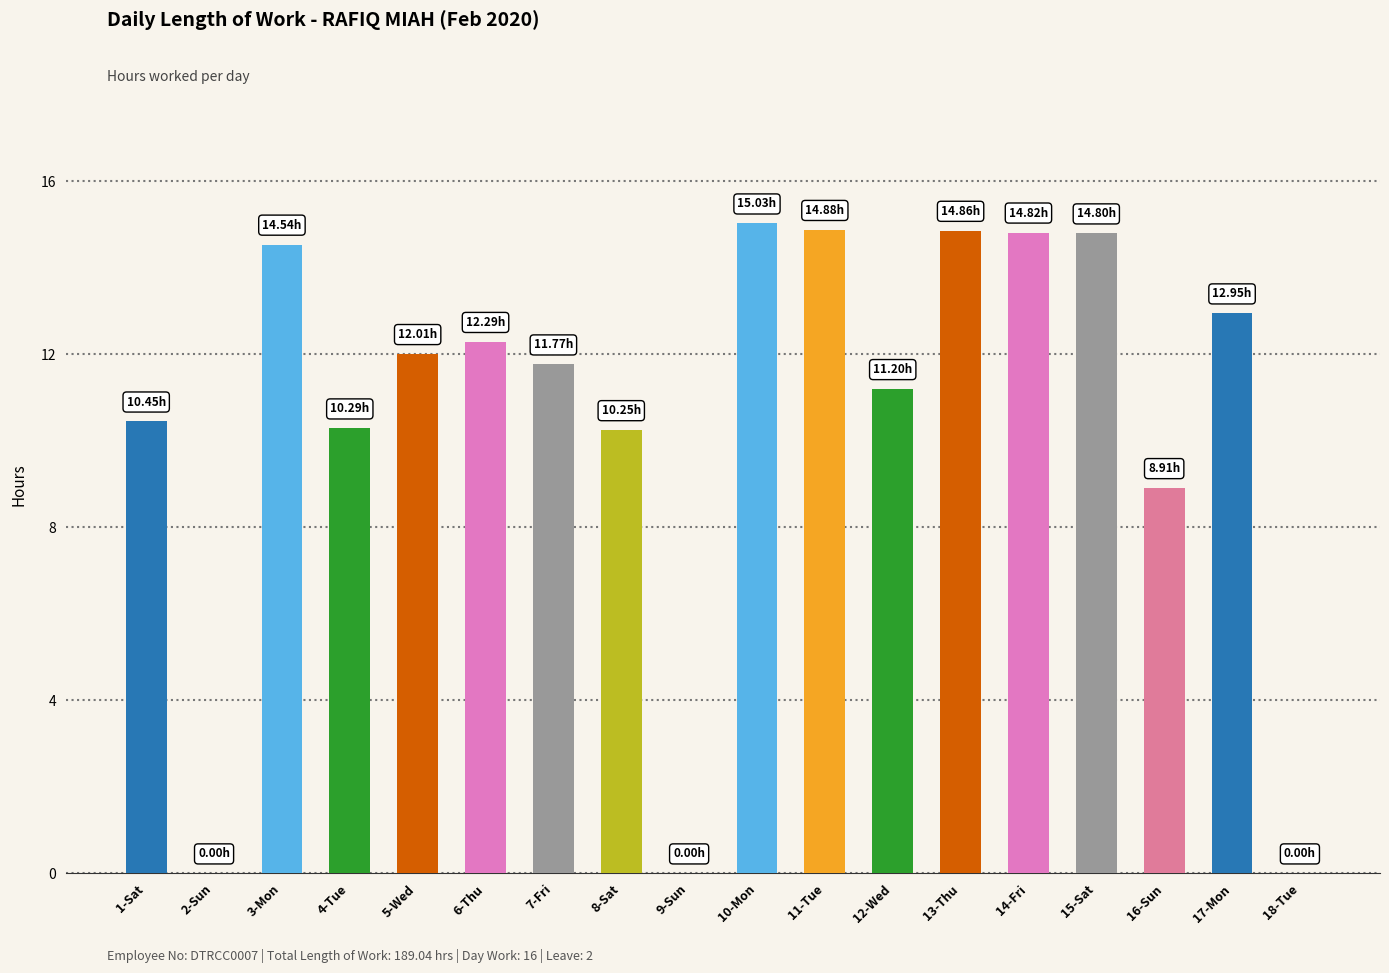

The chart shows a value of 11.2 at 12-Wed. True or false?

True